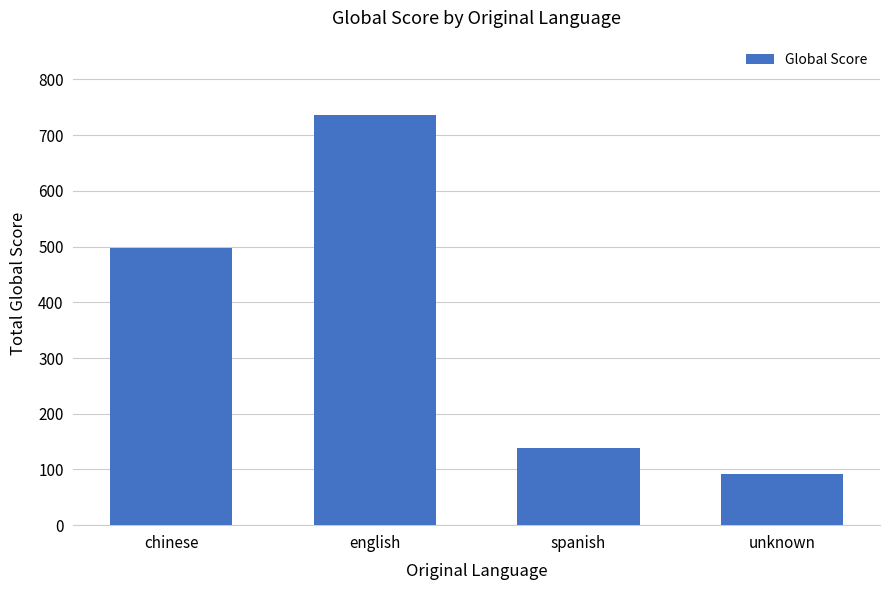

What is the difference between the values at unknown and chinese?

405